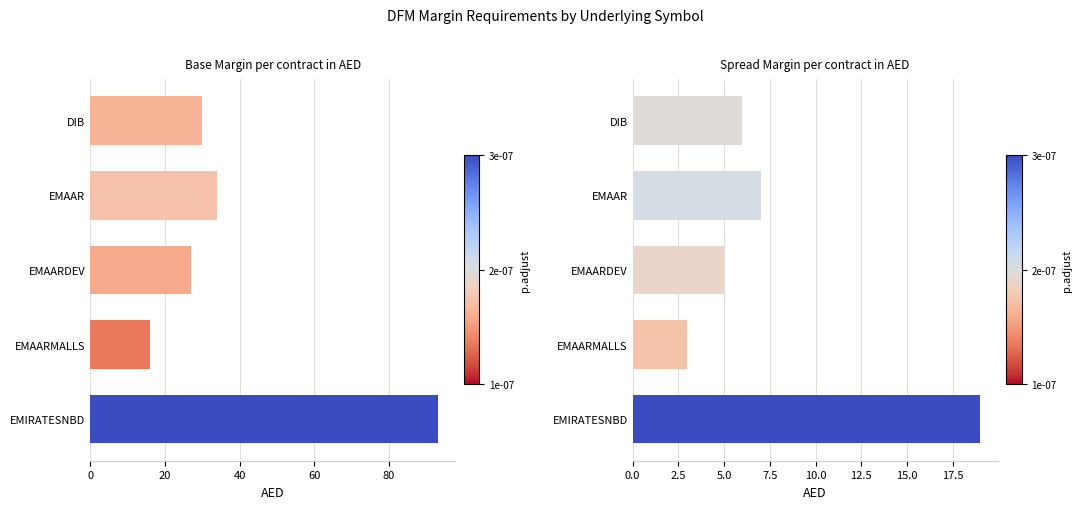

What is the value of the Spread Margin per contract in AED bar at the 3rd from the left?

5